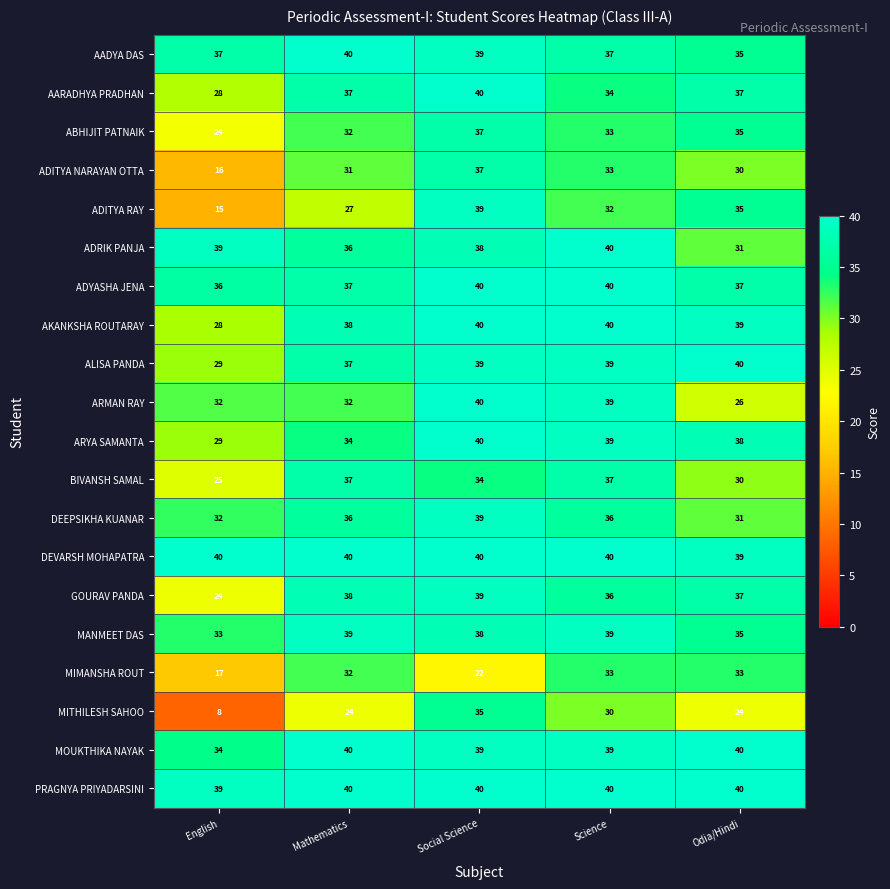

What is the approximate value of AKANKSHA ROUTARAY at English?

28